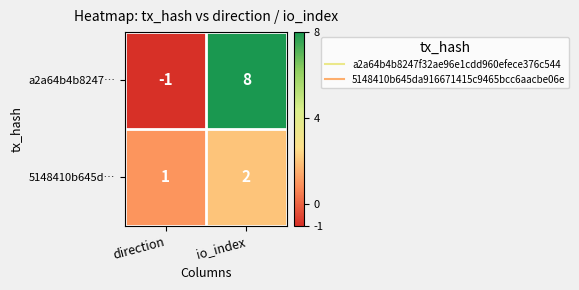

The a2a64b4b8247… series shows 0 at direction. True or false?

False